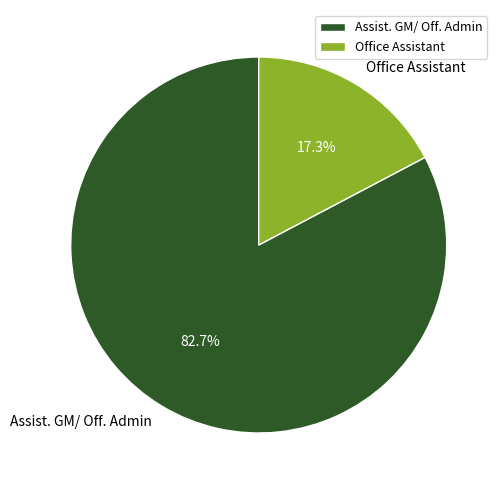

Is it true that Assist. GM/ Off. Admin is 98% of the pie?

False